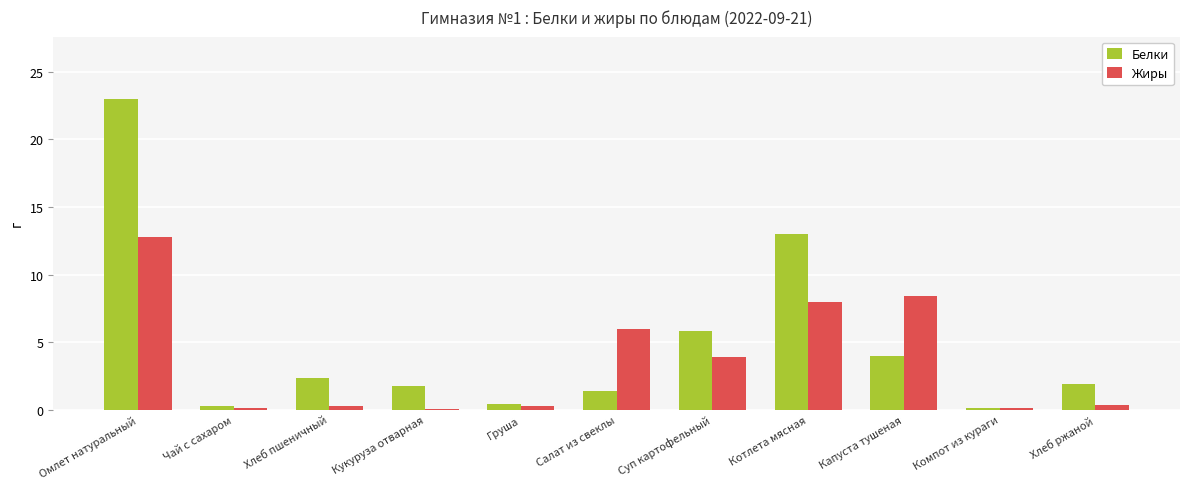

What is the sum of all Белки values?

54.1